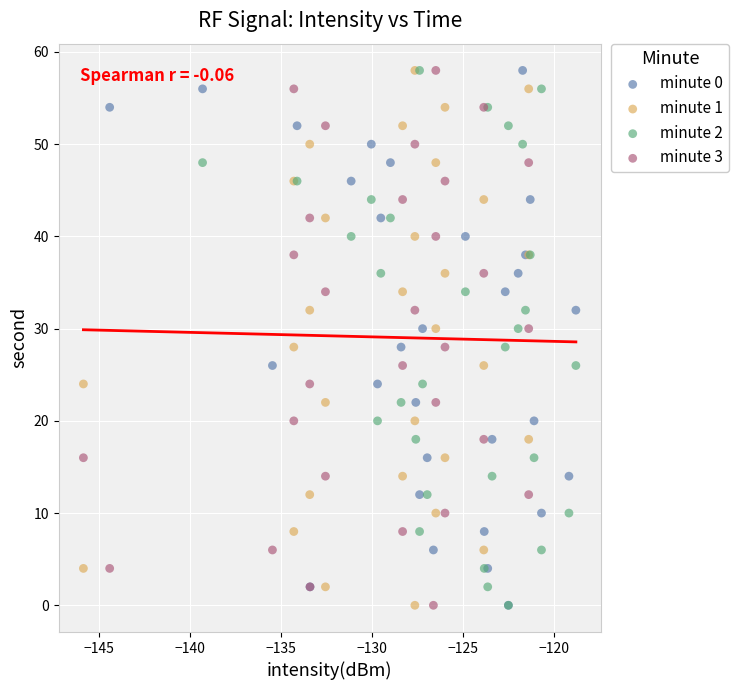

What are all the series names shown in the legend?

minute 0, minute 1, minute 2, minute 3